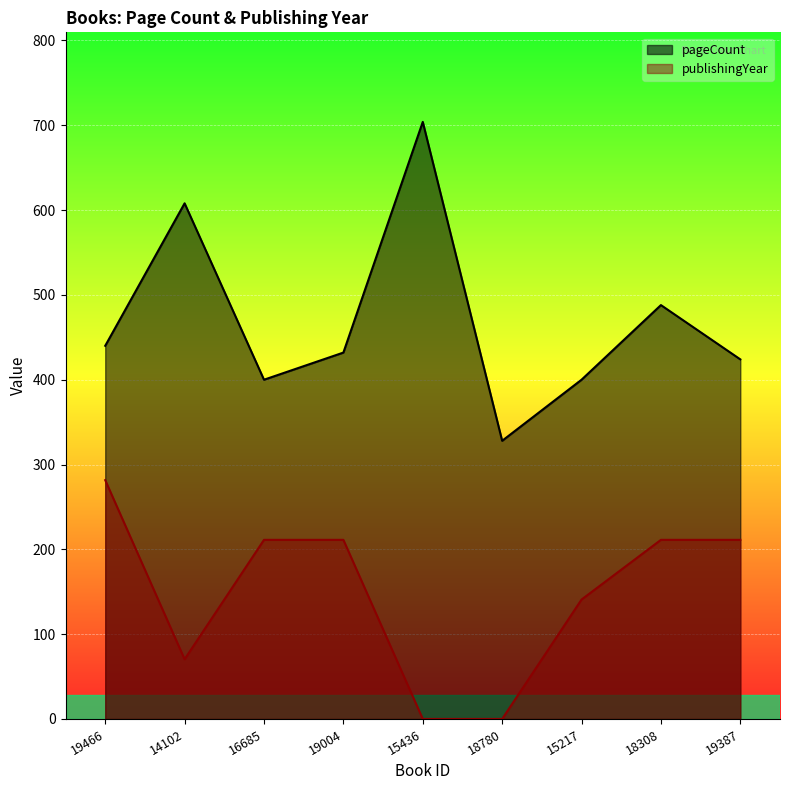

At how many categories does at least one series exceed 82?

9